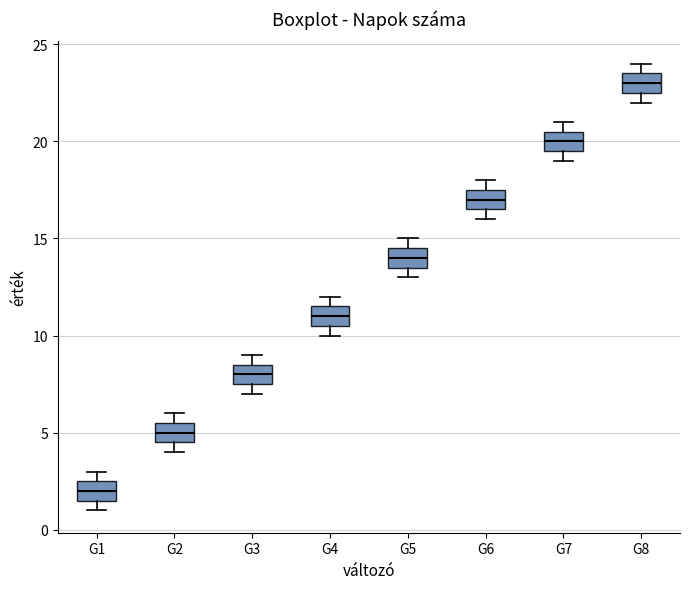

Reading left to right, read every box against the y-axis: the position of its median line, the range the box covers, and the ends of its whiskers. The values are not printed on the chart, so give them approximately, as read against the axis.

G1: median 2.0, box 1.5 to 2.5, whiskers 1.0 to 3.0
G2: median 5.0, box 4.5 to 5.5, whiskers 4.0 to 6.0
G3: median 8.0, box 7.5 to 8.5, whiskers 7.0 to 9.0
G4: median 11.0, box 10.5 to 11.5, whiskers 10.0 to 12.0
G5: median 14.0, box 13.5 to 14.5, whiskers 13.0 to 15.0
G6: median 17.0, box 16.5 to 17.5, whiskers 16.0 to 18.0
G7: median 20.0, box 19.5 to 20.5, whiskers 19.0 to 21.0
G8: median 23.0, box 22.5 to 23.5, whiskers 22.0 to 24.0